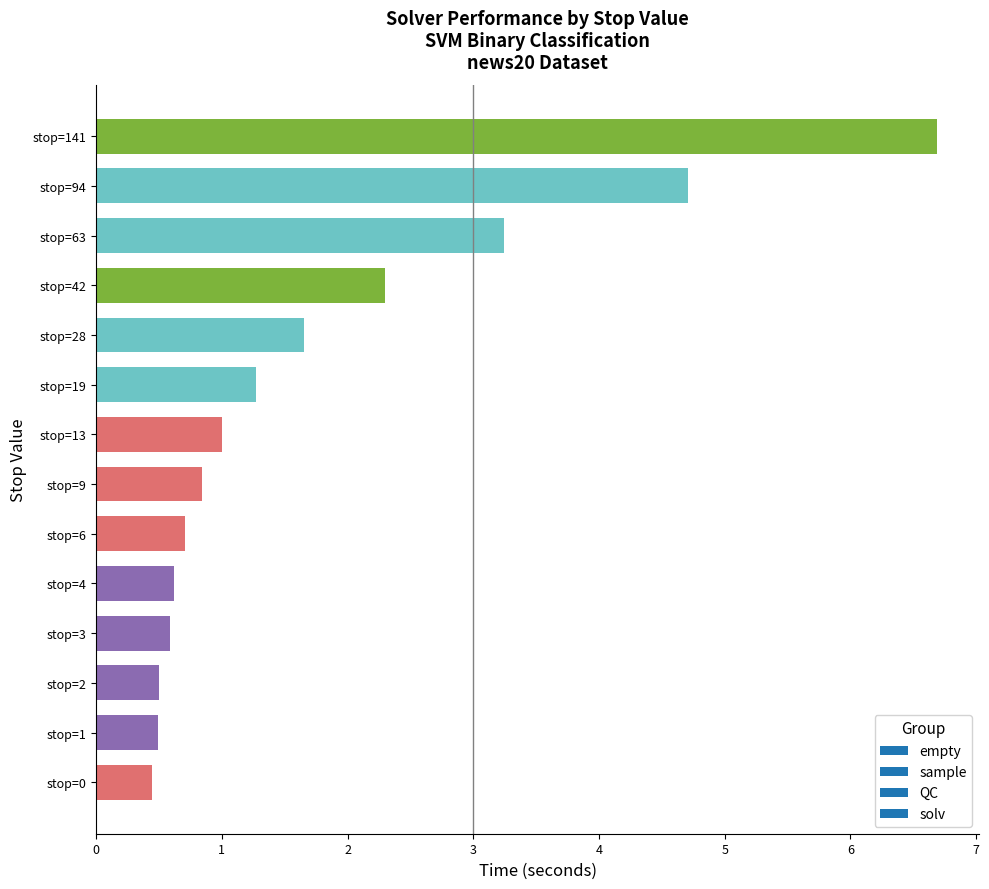

What is the maximum value shown in the chart?

6.7